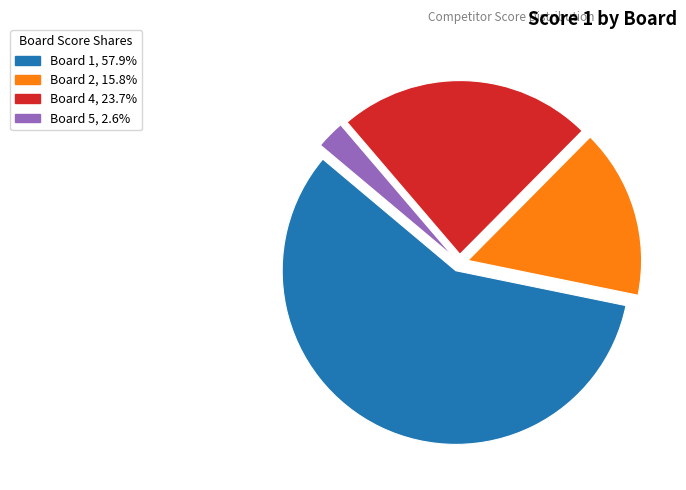

Is there any slice that represents more than half of the pie?

Yes